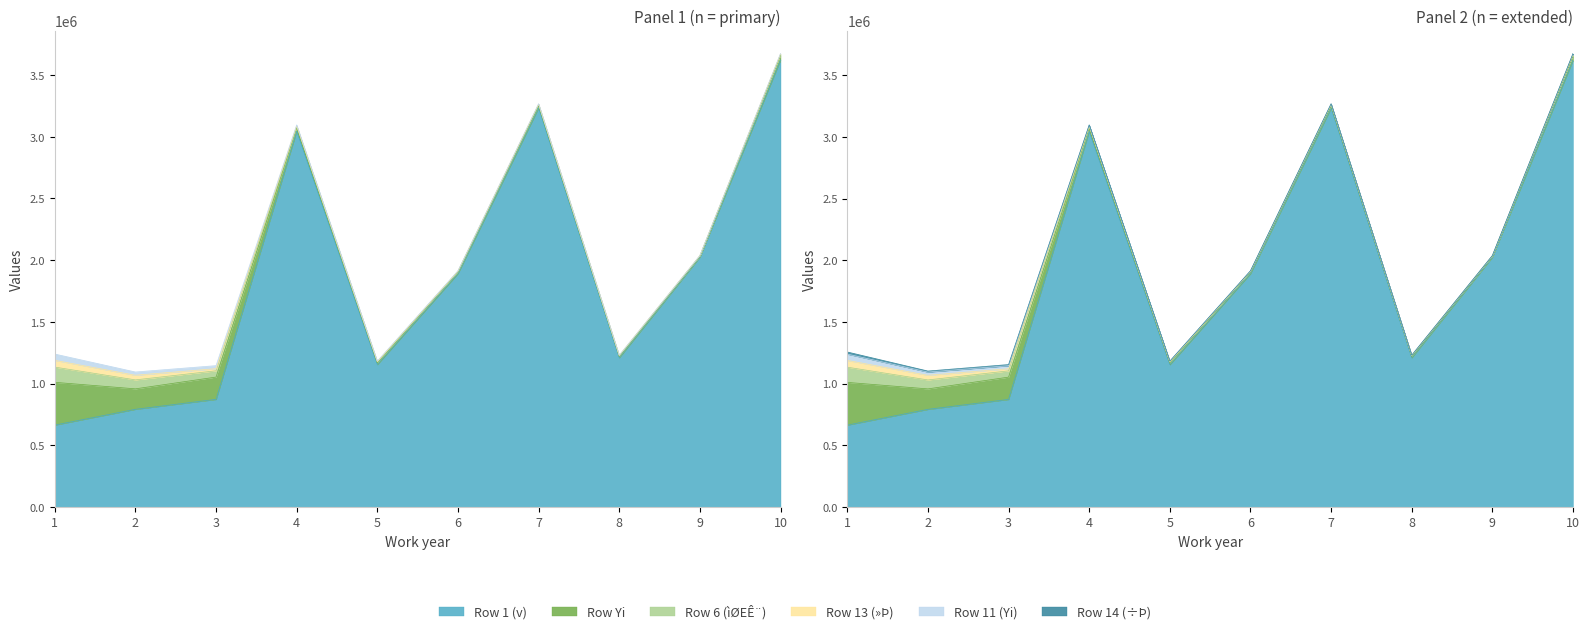

True or false: Row 11 (Yi) and Row 14 (÷Þ) cross at least once.

False